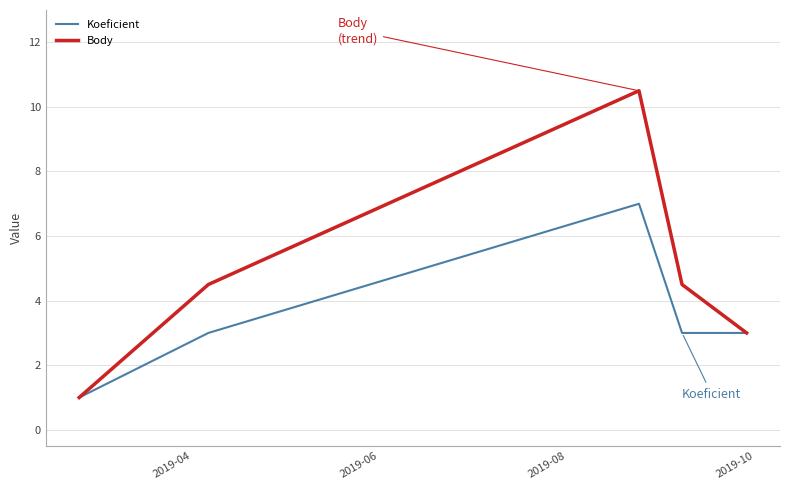

Which series has the widest spread of values?

Body